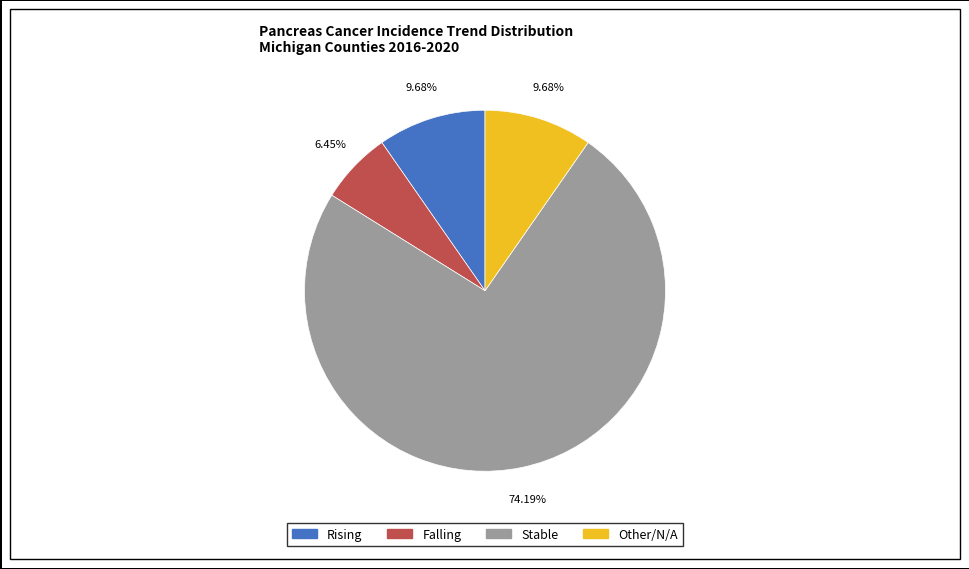

Does any single category account for the majority?

Yes